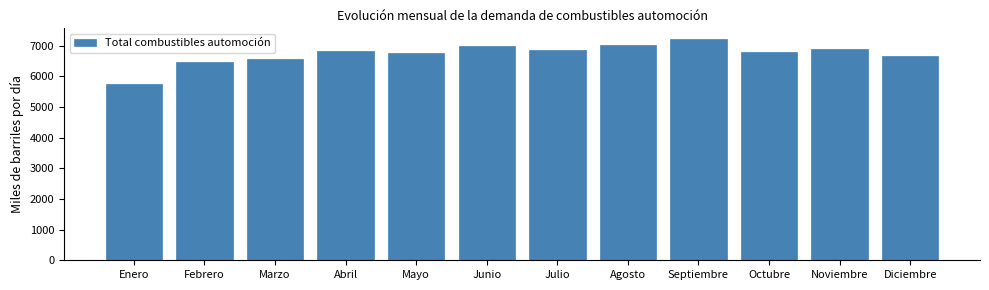

Is it true that the value at Mayo is 3333?

False